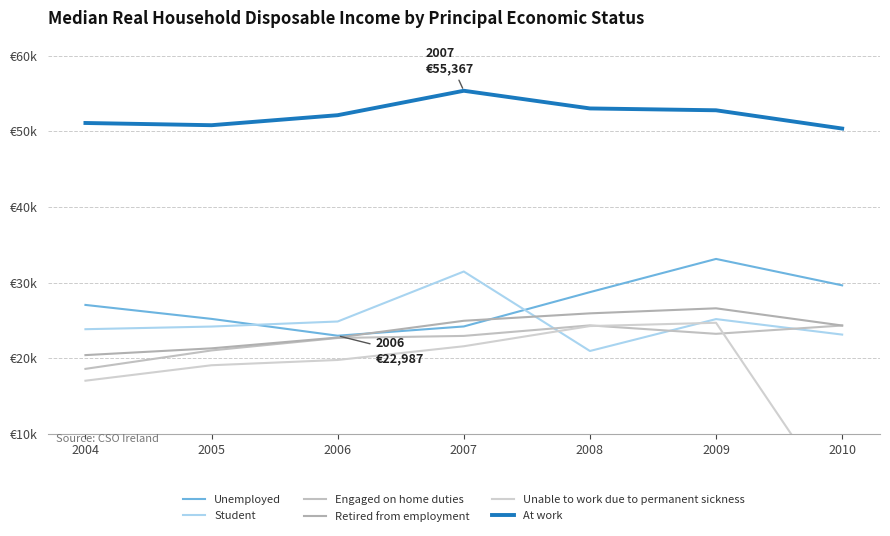

Where is Unable to work due to permanent sickness nearest to the value 12349?

2004